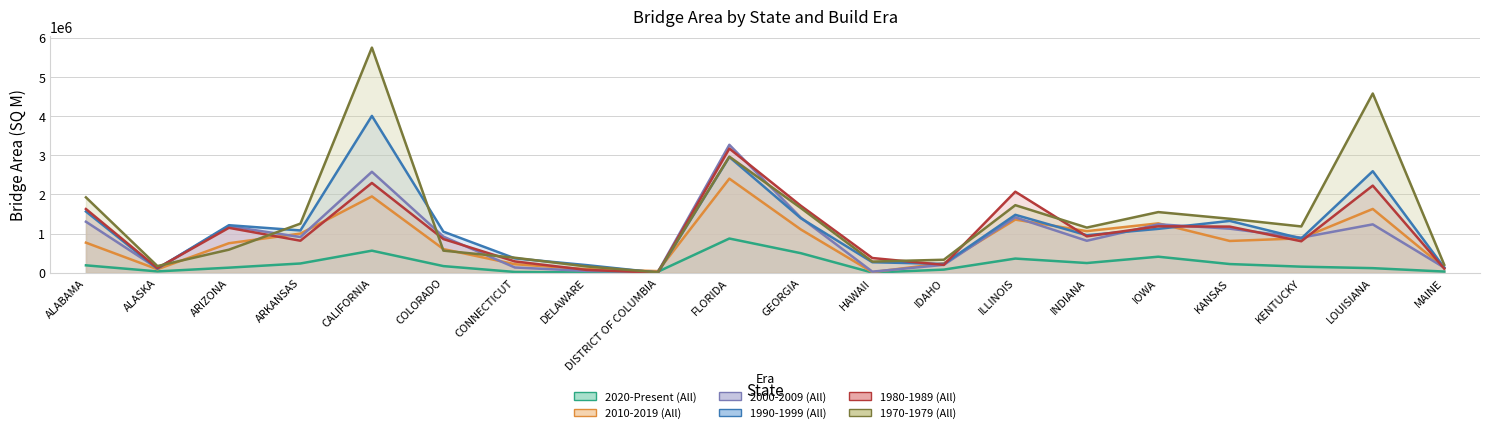

What is the value of the 1990-1999 (All) point at the 14th from the left?

1479999.9